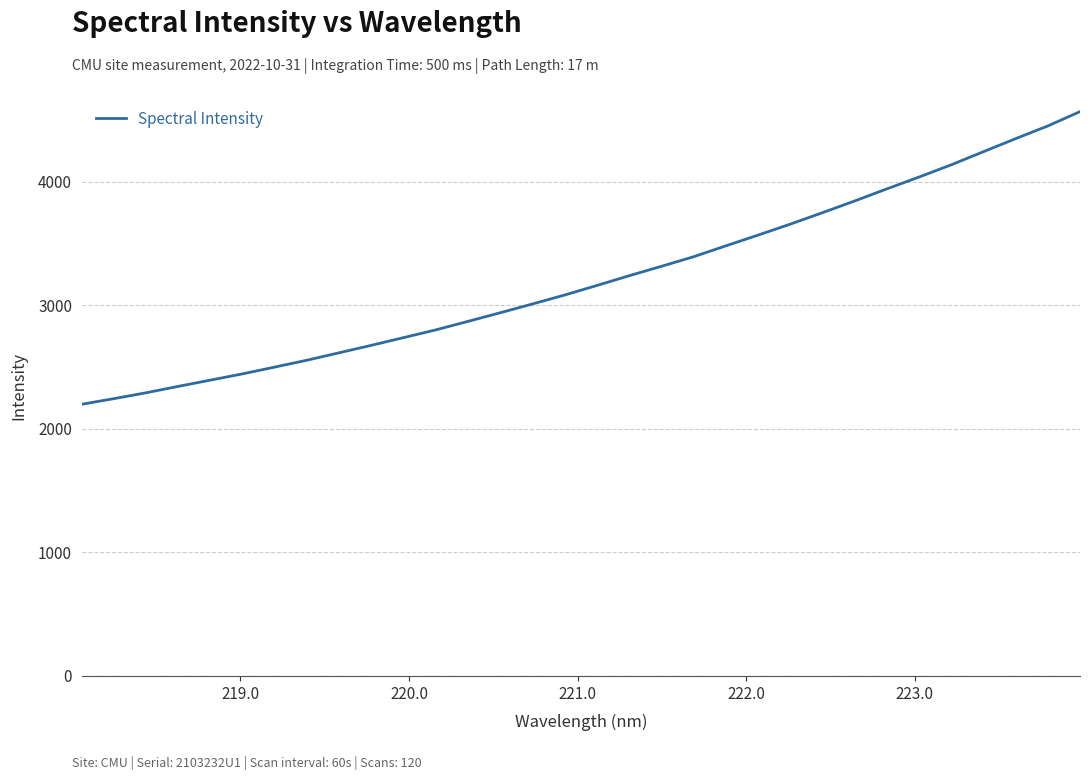

What is the greatest value displayed?

4568.4